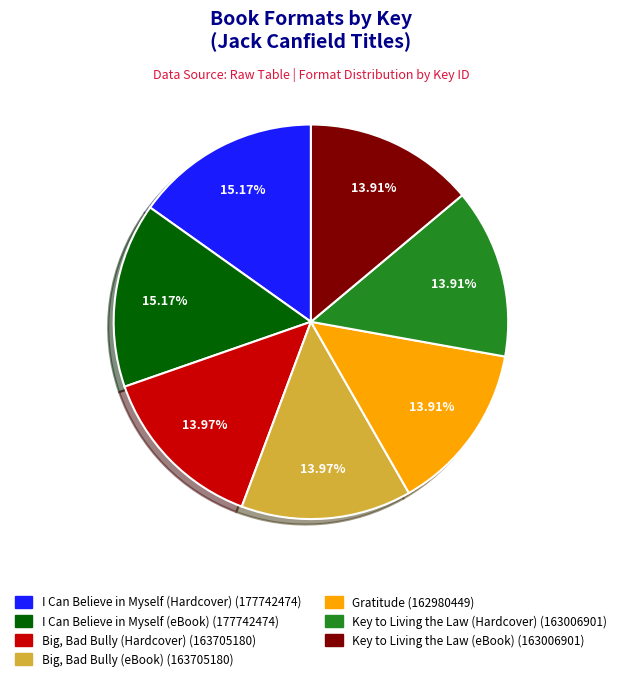

What is the ratio of the value at Big, Bad Bully (eBook) to the value at I Can Believe in Myself (Hardcover)?

0.9